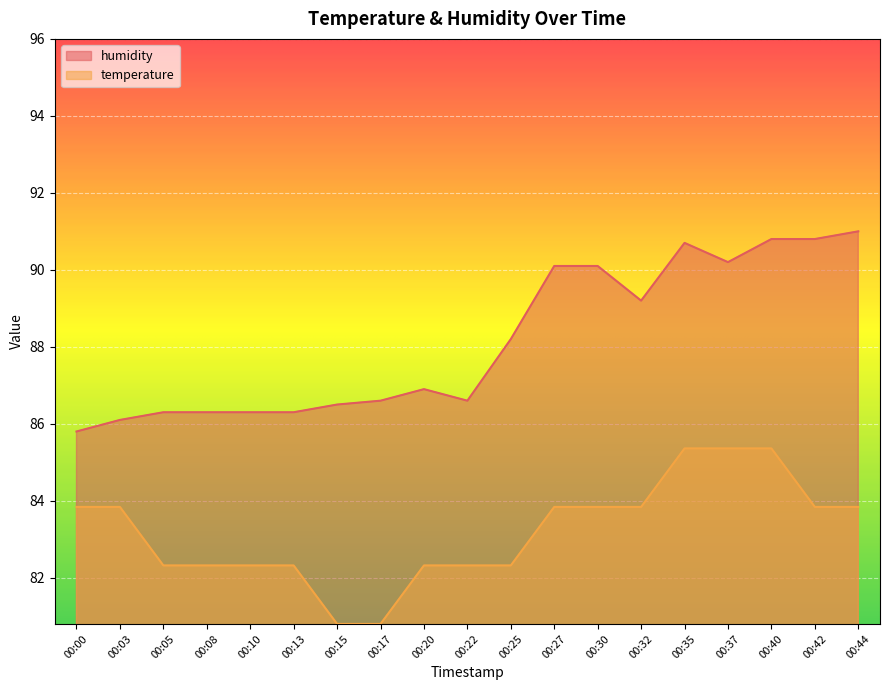

True or false: humidity has more than 0 interior local peaks.

True